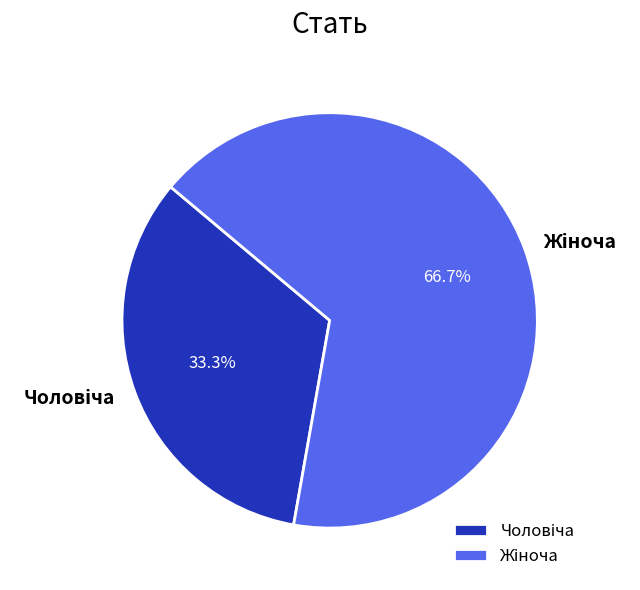

Does any single category account for the majority?

Yes